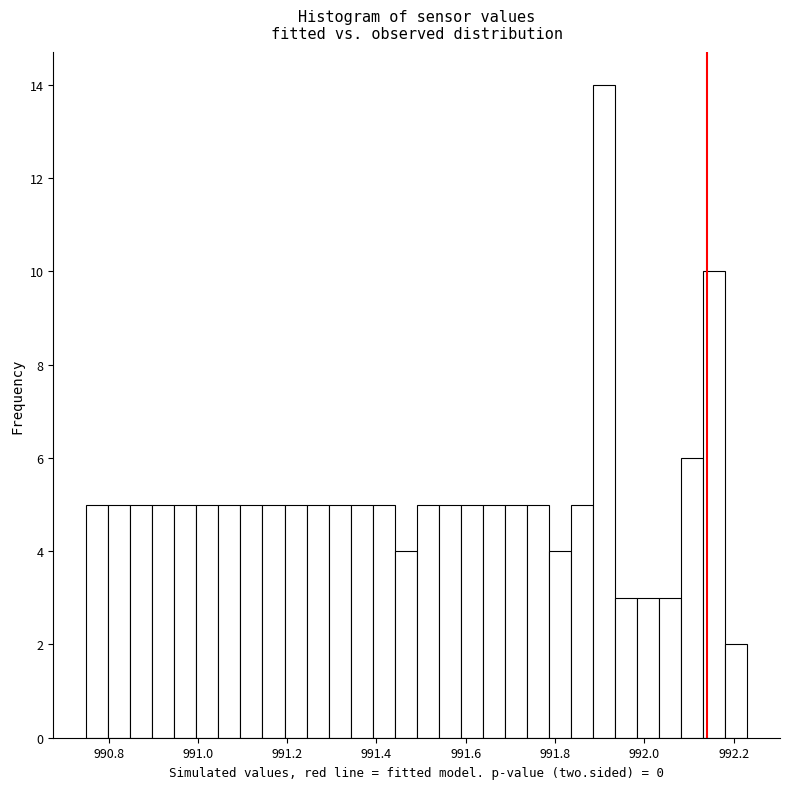

Read against the x-axis, roughly where is the centre of the tallest bar?

991.90